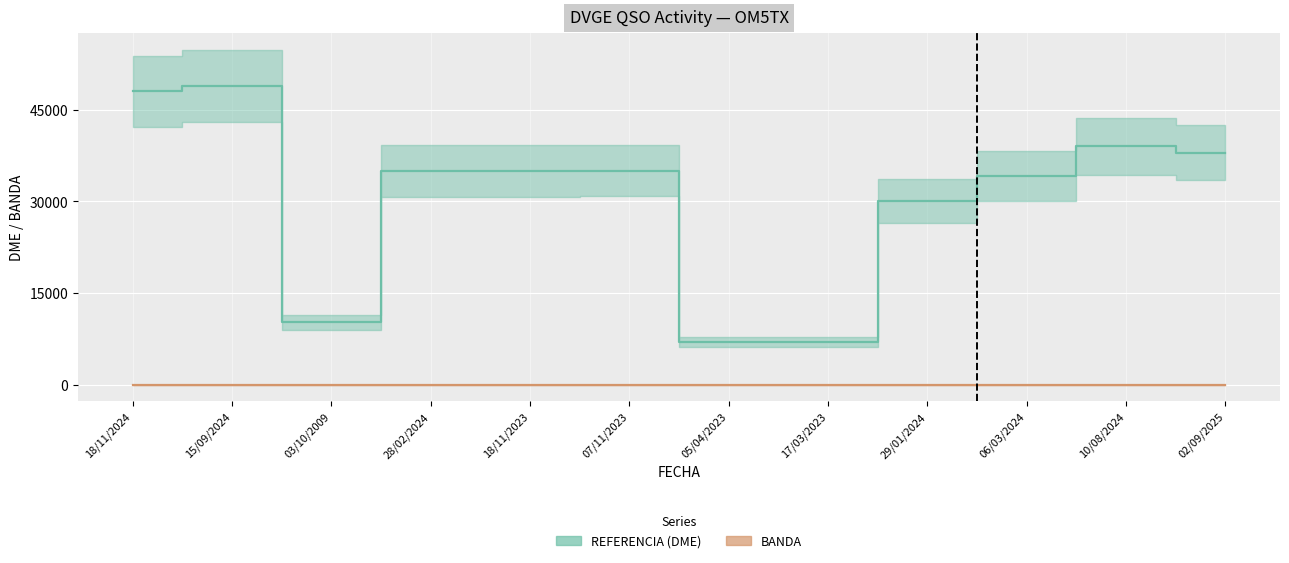

True or false: REFERENCIA (DME) and BANDA intersect in this chart.

False